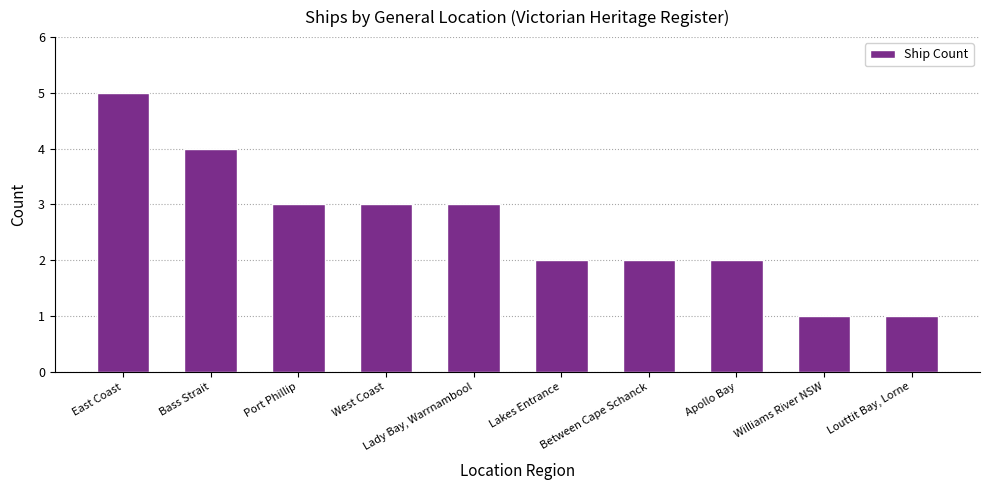

What is the maximum value shown in the chart?

5